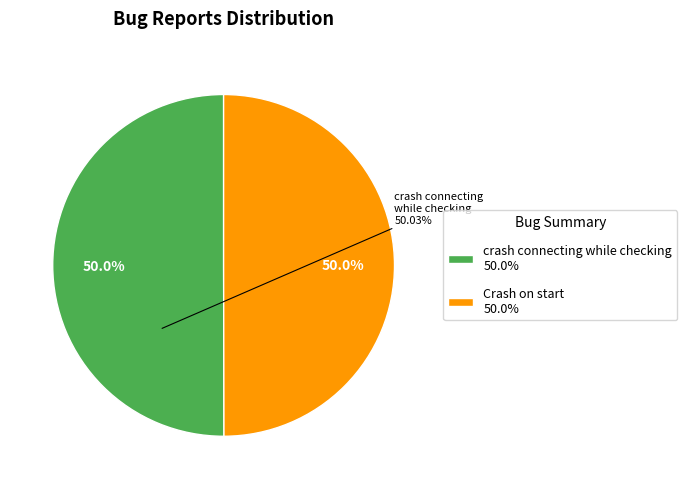

How much of the chart is everything except crash connecting while checking 50.0%?

50.0%